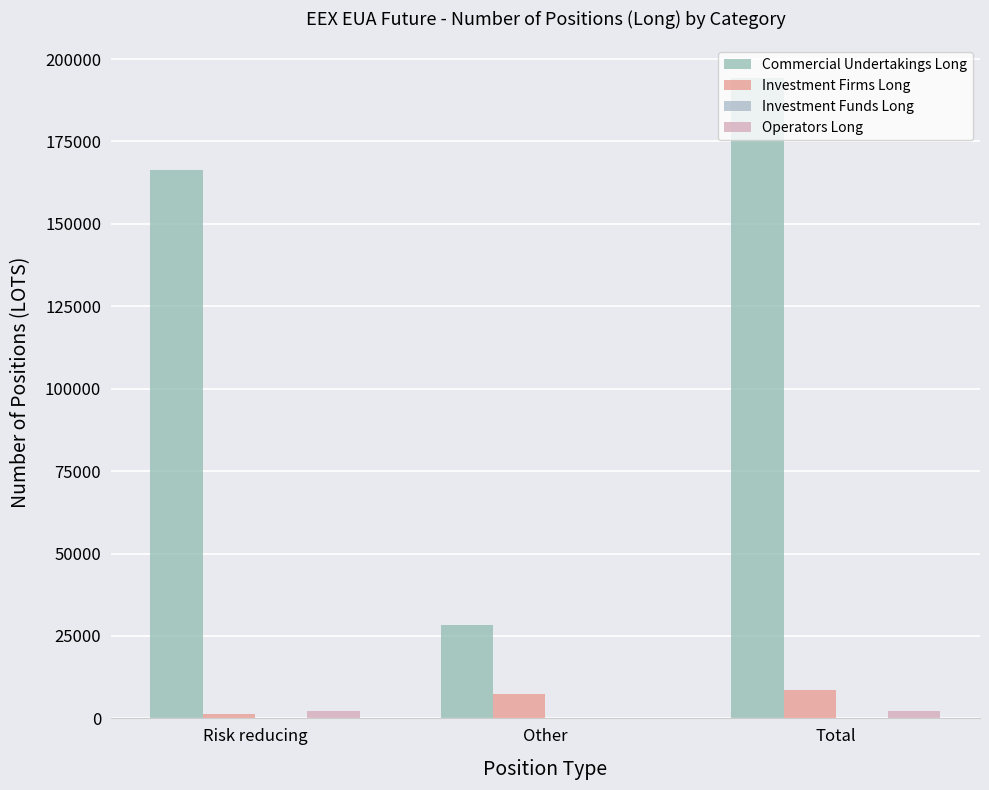

At how many categories does at least one series exceed 136999?

2